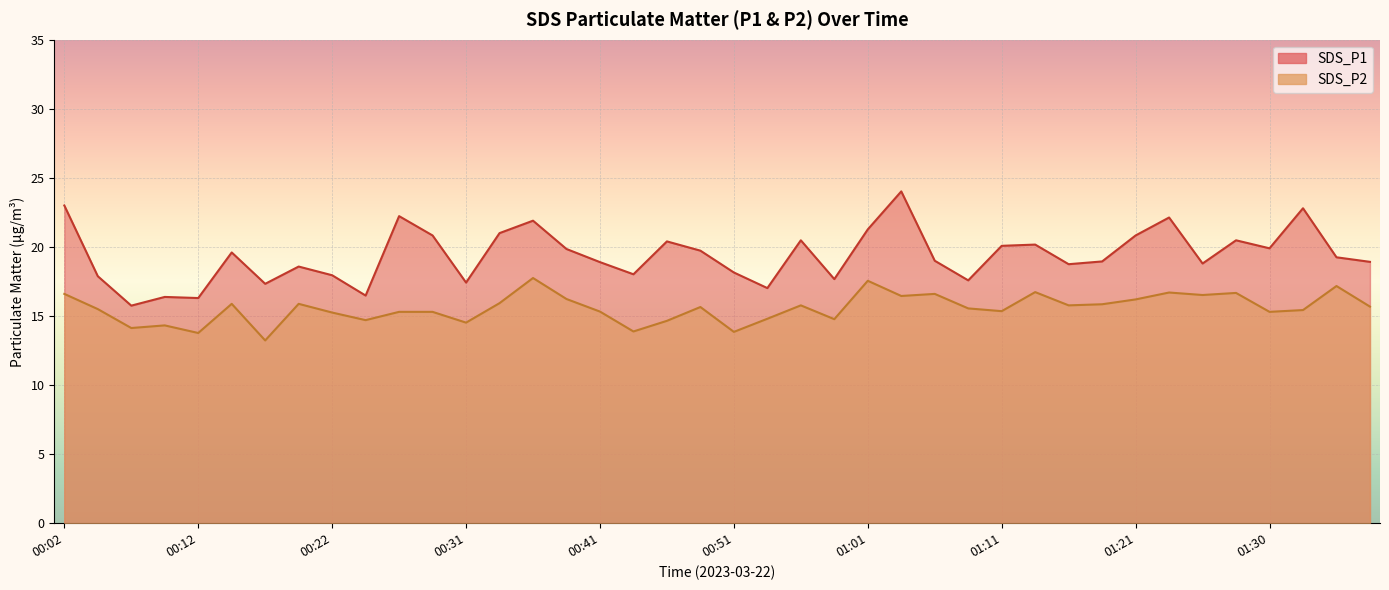

Count the number of data series in this chart.

2